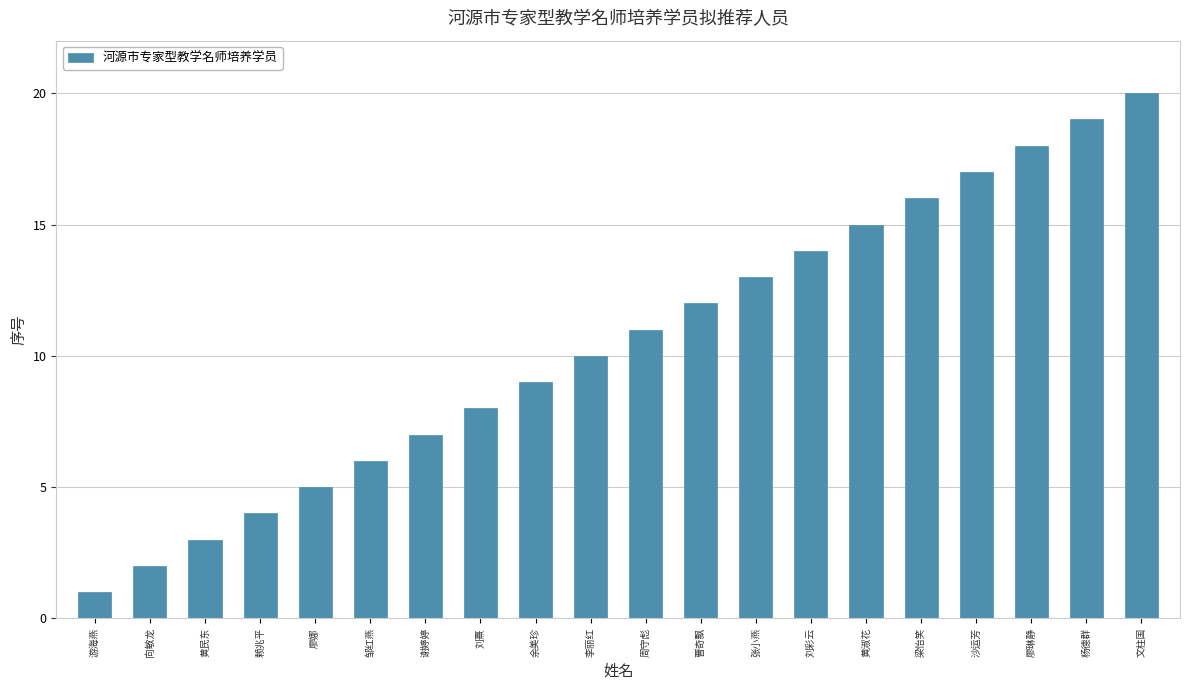

Which category has the highest value across all series?

文柱国